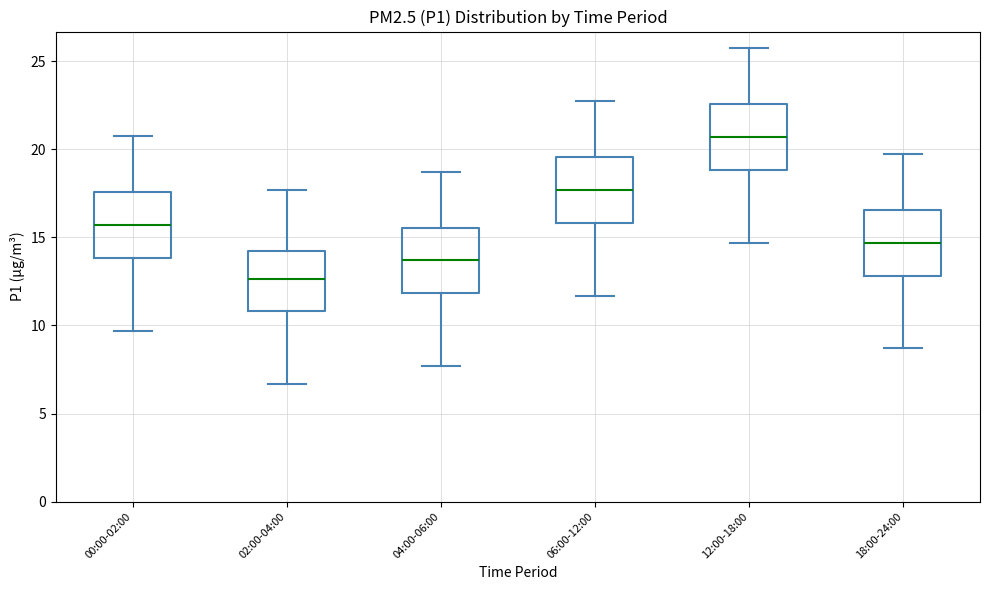

Where does the median line of the box for 00:00-02:00 sit on the y-axis? The values are not printed on the chart, so give them approximately, as read against the axis.

15.5